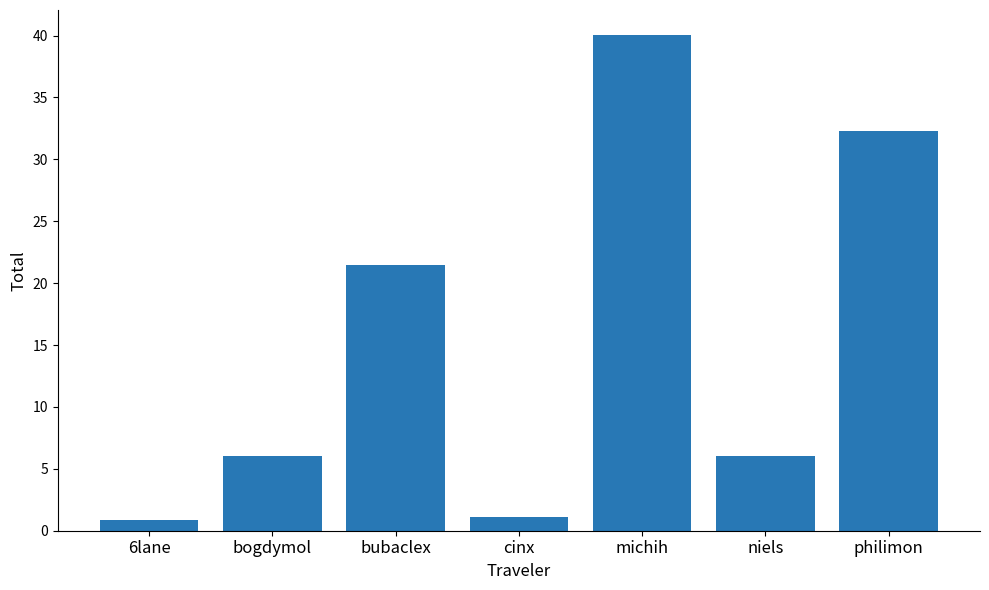

Approximately how many times larger is the value at bubaclex compared to cinx?

18.8